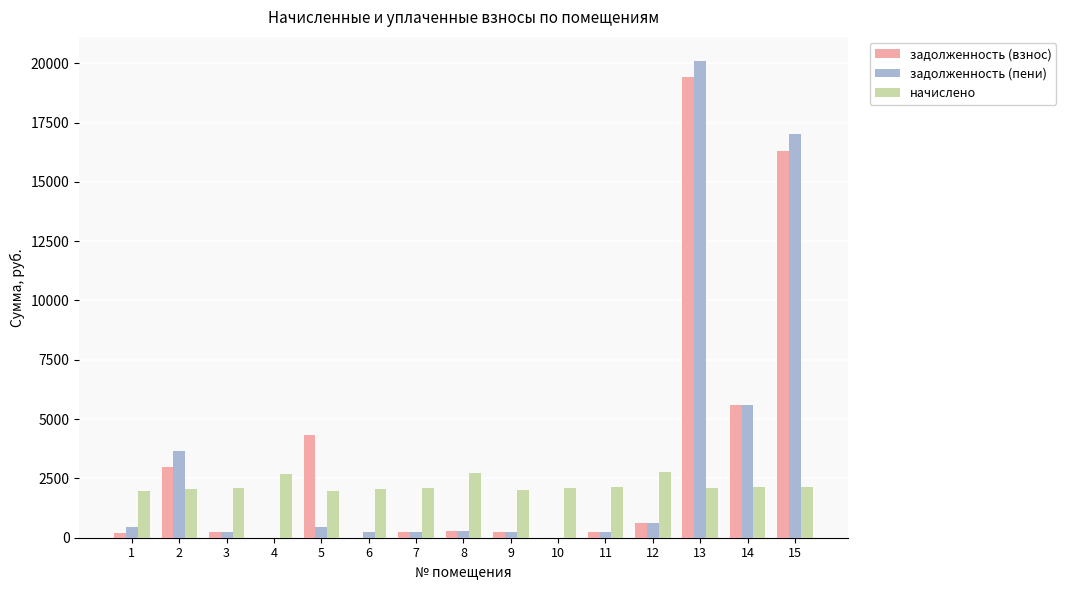

What is the maximum value shown in the chart?

20106.7